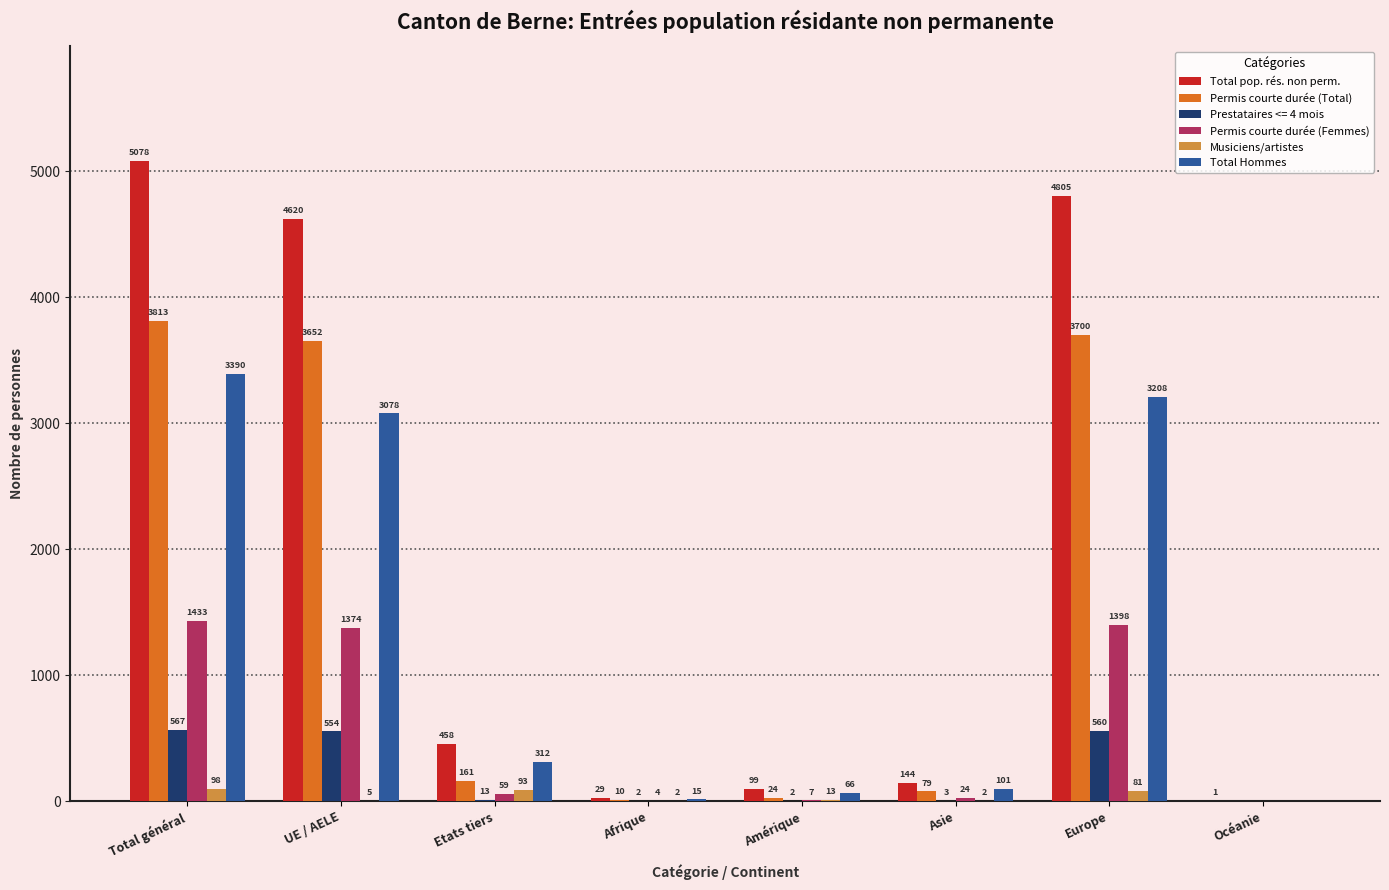

Are the bars horizontal?

No